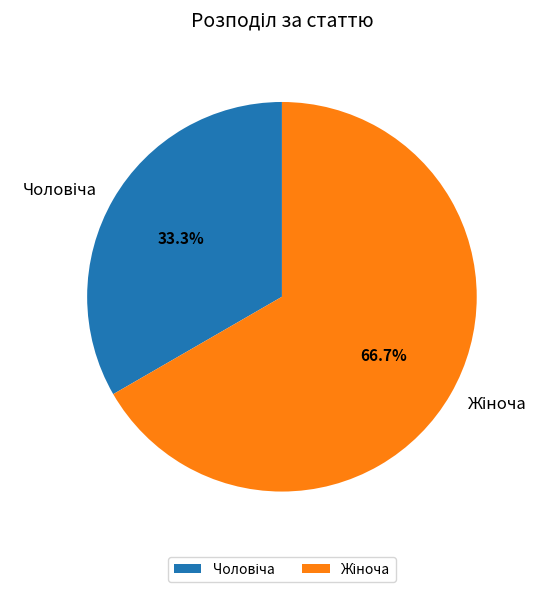

To the nearest percent, what is the average slice percentage?

50%